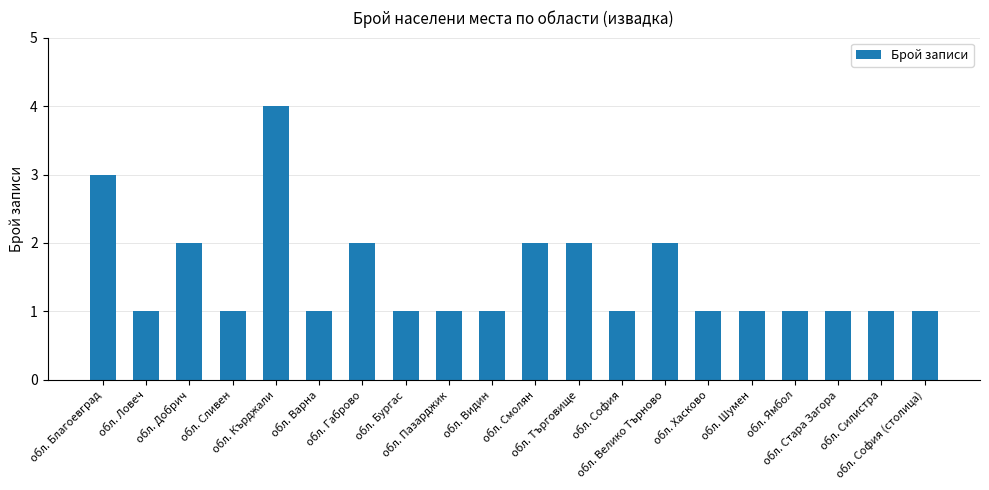

Is it true that the value at обл. Кърджали is 4?

True